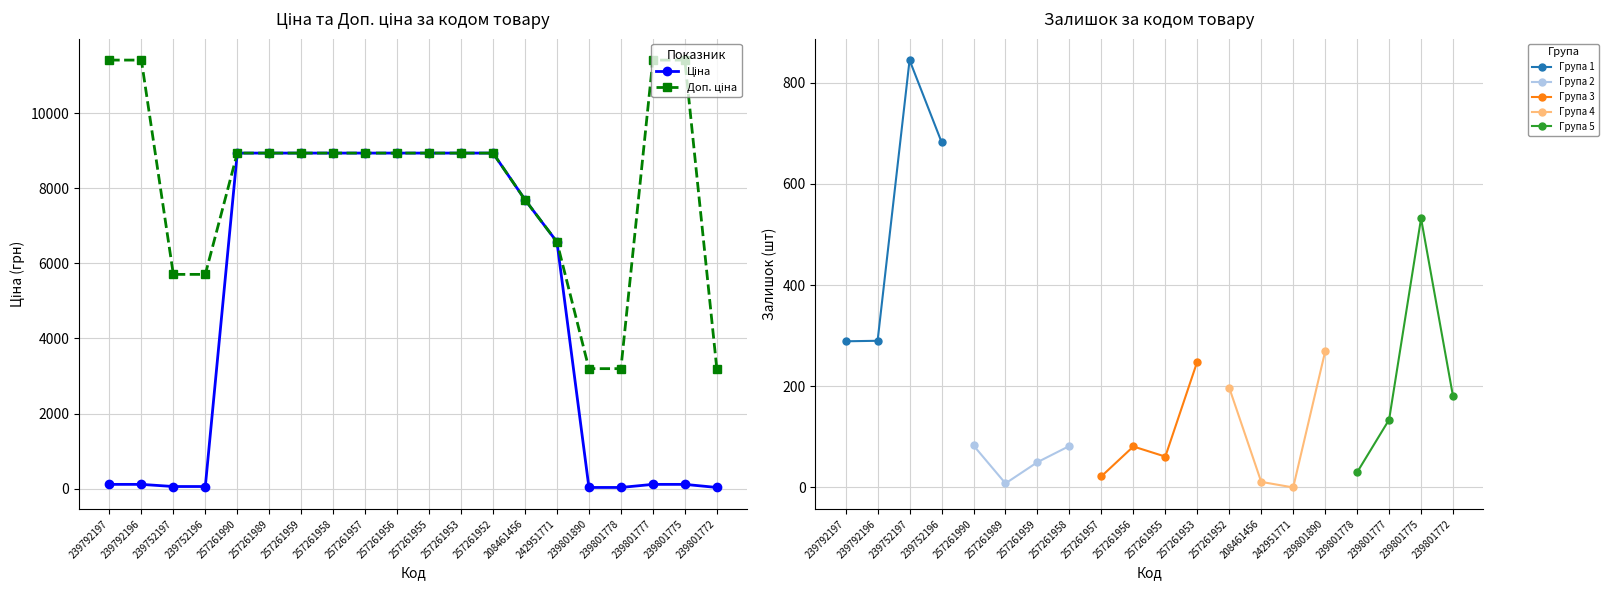

What are all the series names shown in the legend?

Ціна, Доп. ціна